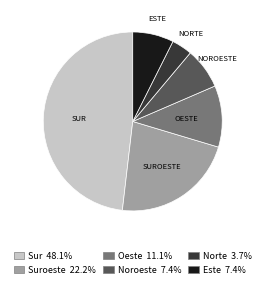

Does any single category account for the majority?

No